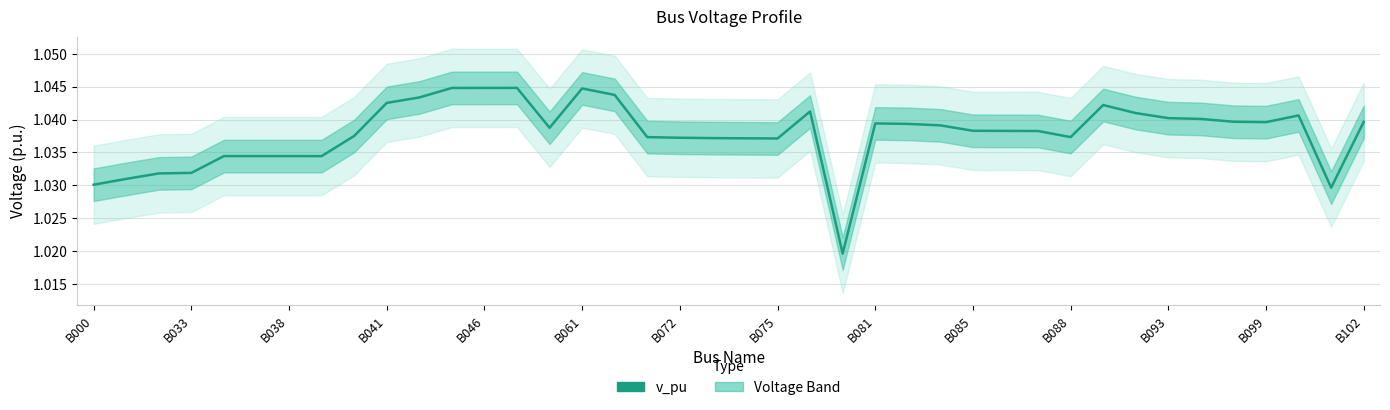

True or false: the data shows 1.4 at 16.

False